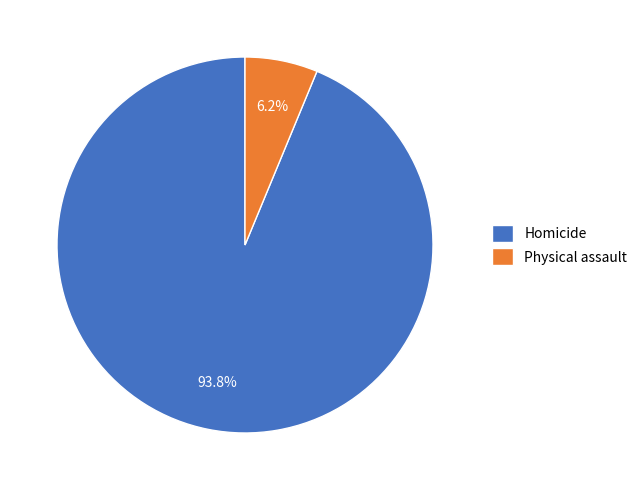

Rank the categories by value from lowest to highest.

Physical assault, Homicide